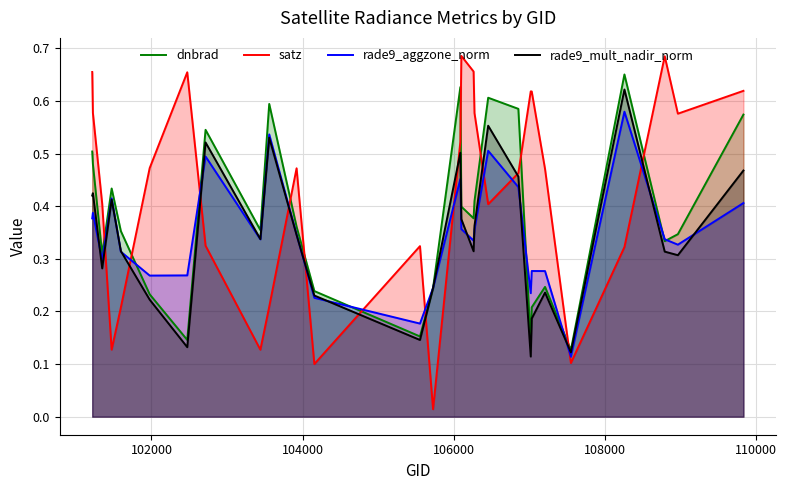

How many intersections are there between rade9_aggzone_norm and satz?

12